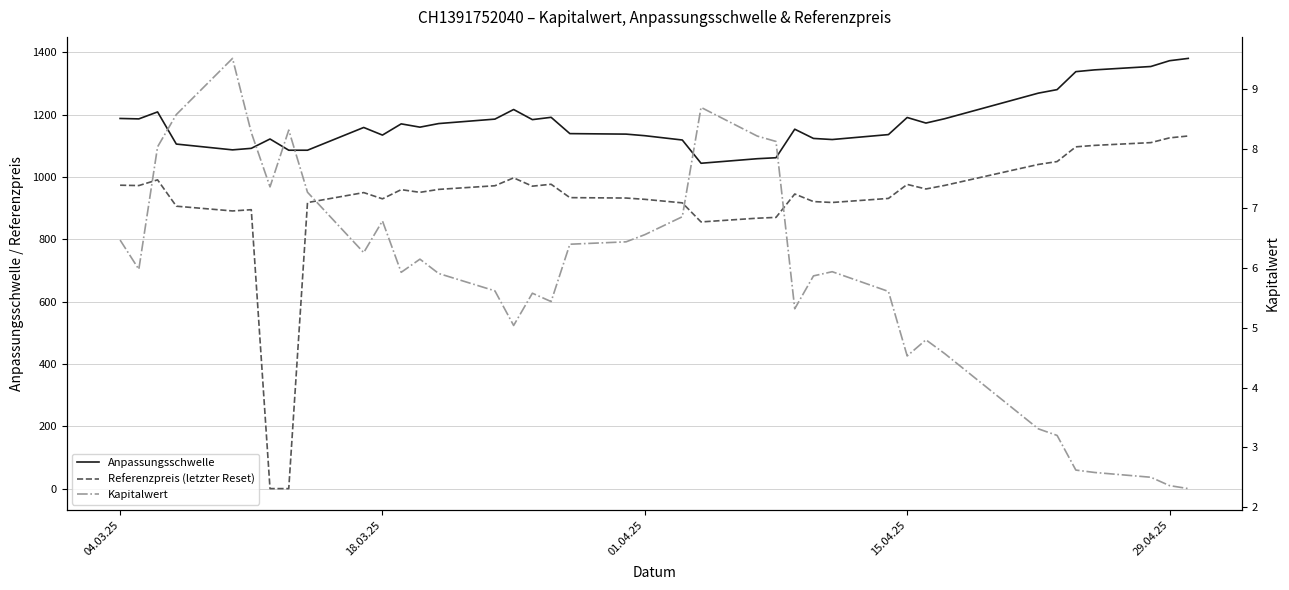

True or false: Kapitalwert and Anpassungsschwelle cross at least once.

False